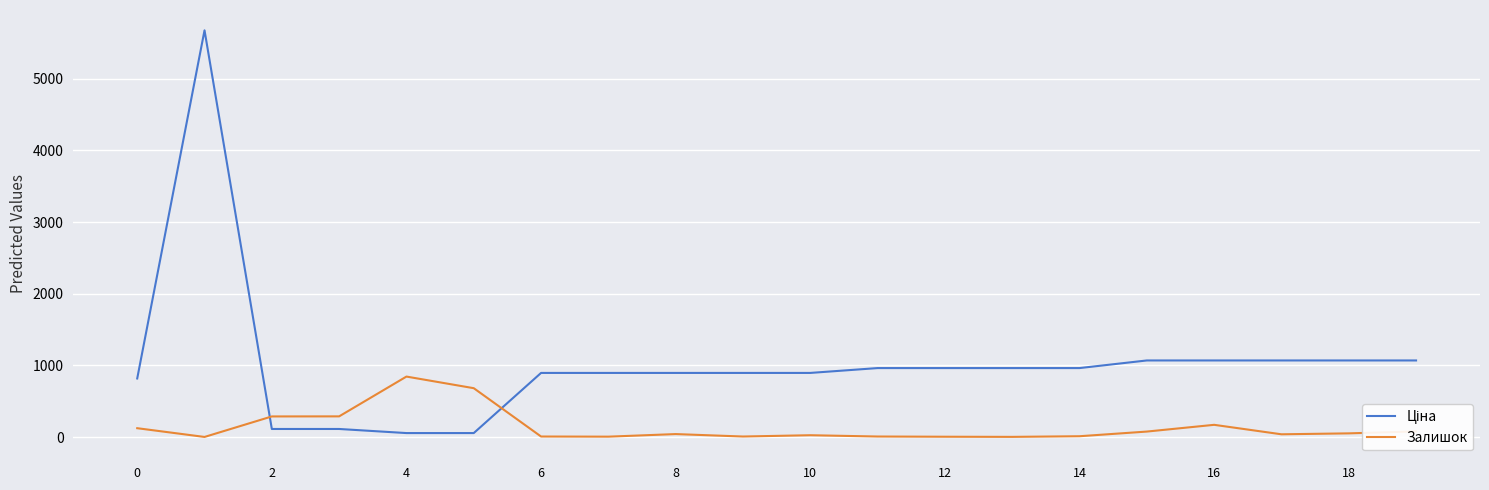

Is this an area chart (filled region under the line)?

No